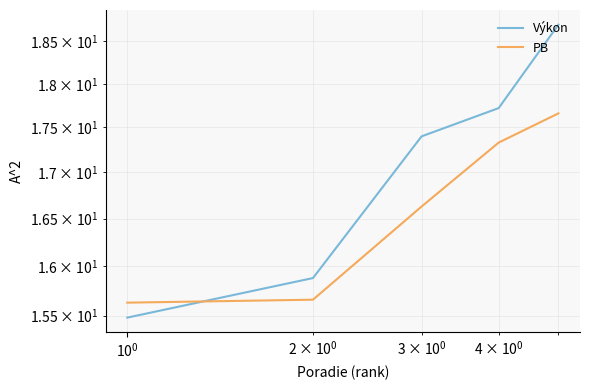

Does the chart have visible grid lines?

Yes